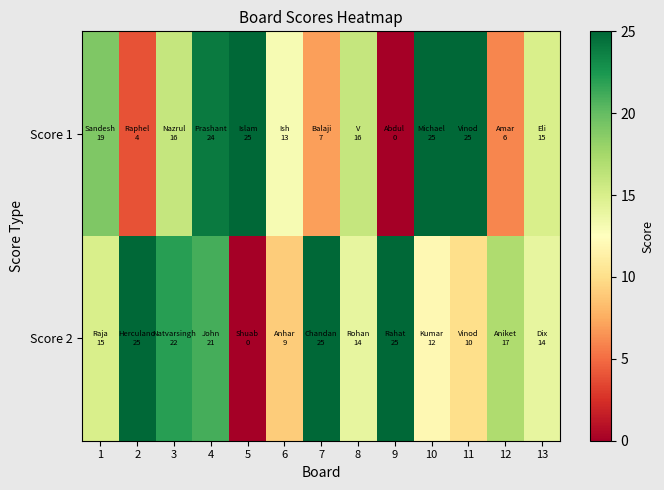

Rank the series by their average value, from highest to lowest.

Score 2, Score 1